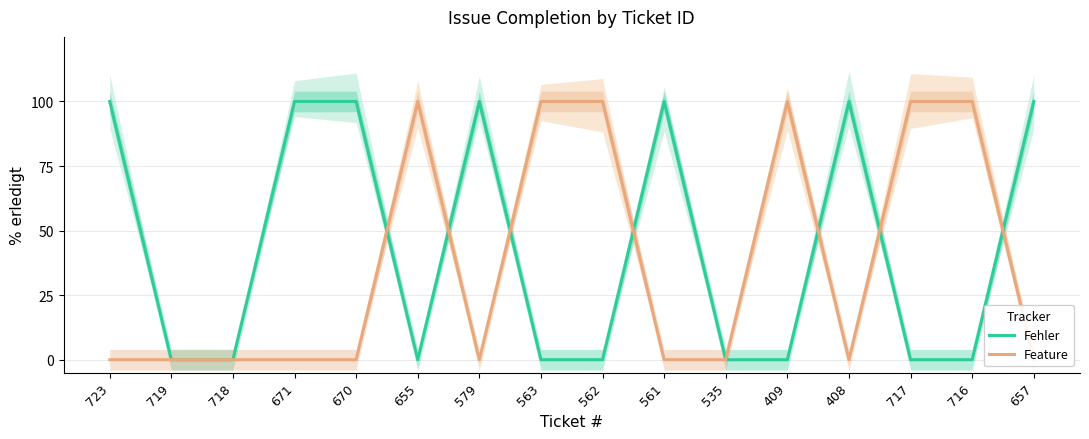

Which series has the largest range (max minus min)?

Fehler